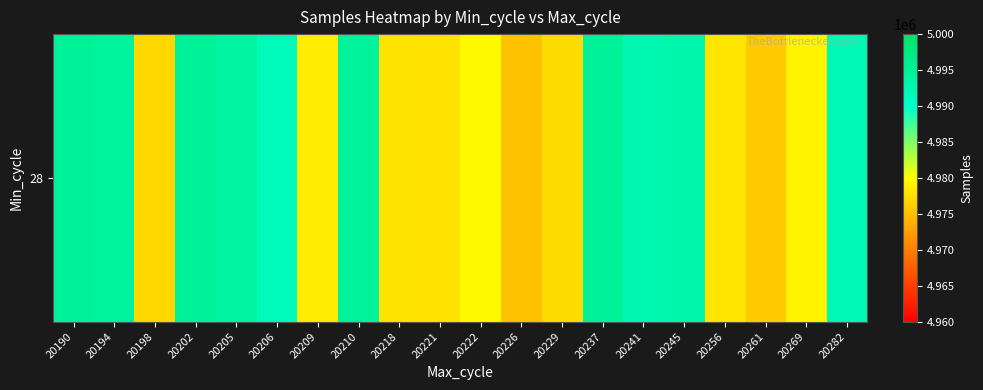

List the labels in order of value, smallest first.

20226, 20261, 20198, 20229, 20221, 20218, 20256, 20209, 20269, 20222, 20206, 20282, 20241, 20245, 20205, 20194, 20210, 20202, 20237, 20190